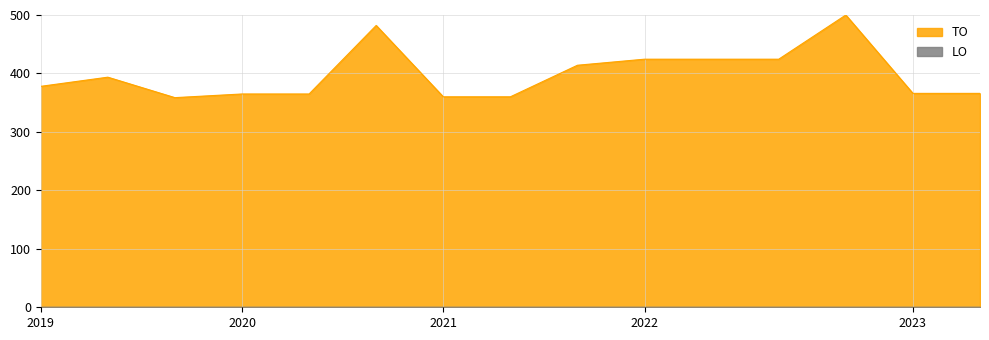

Which series has the largest range (max minus min)?

TO